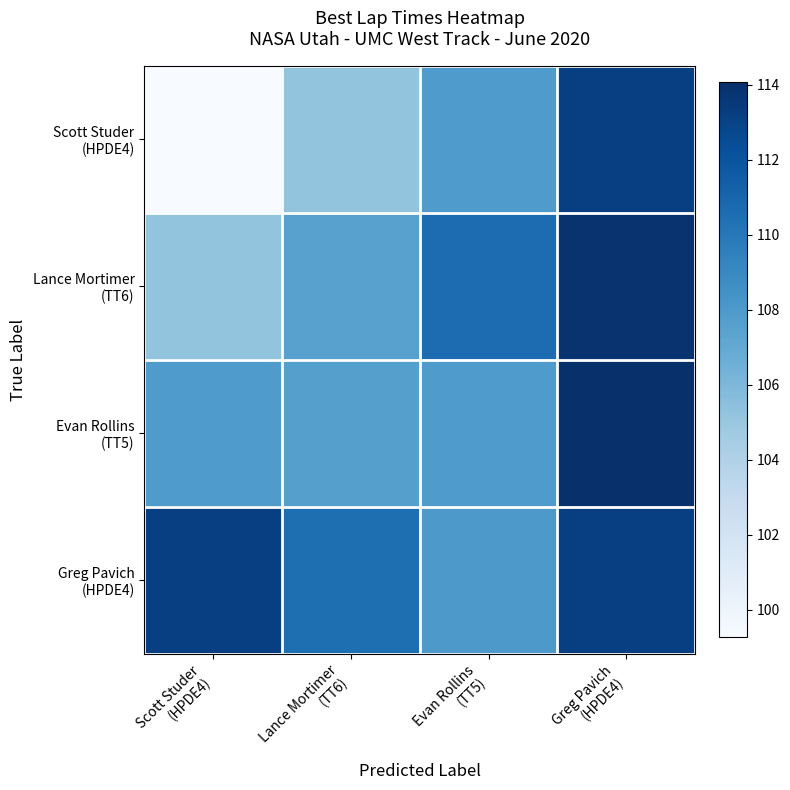

Between Scott Studer (HPDE4) and Greg Pavich (HPDE4), which series saw the biggest shift?

Scott Studer (HPDE4)